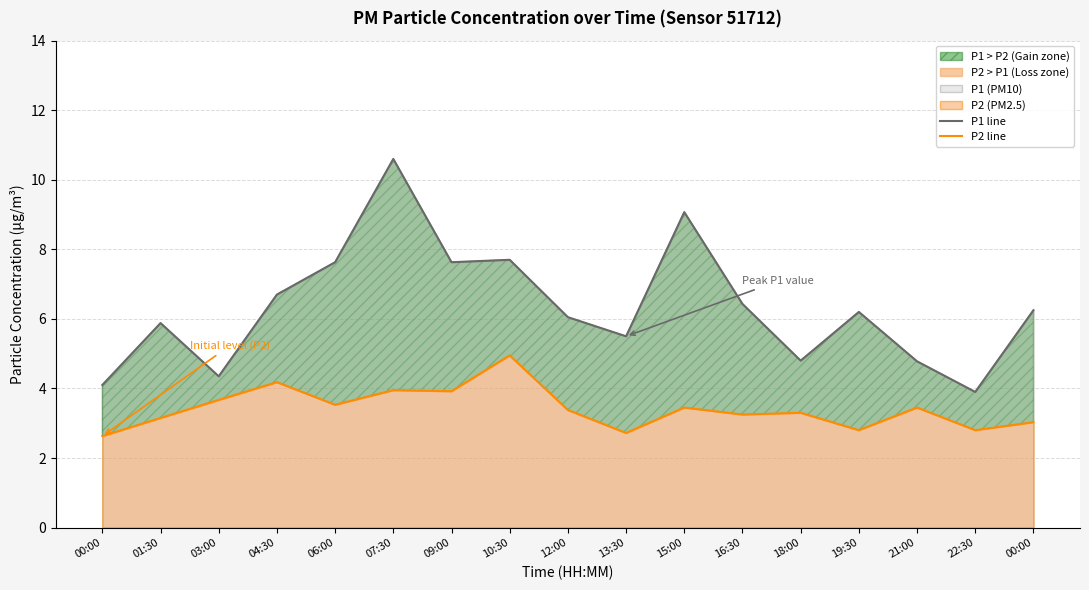

What is the average value of the P1 line series?

6.3